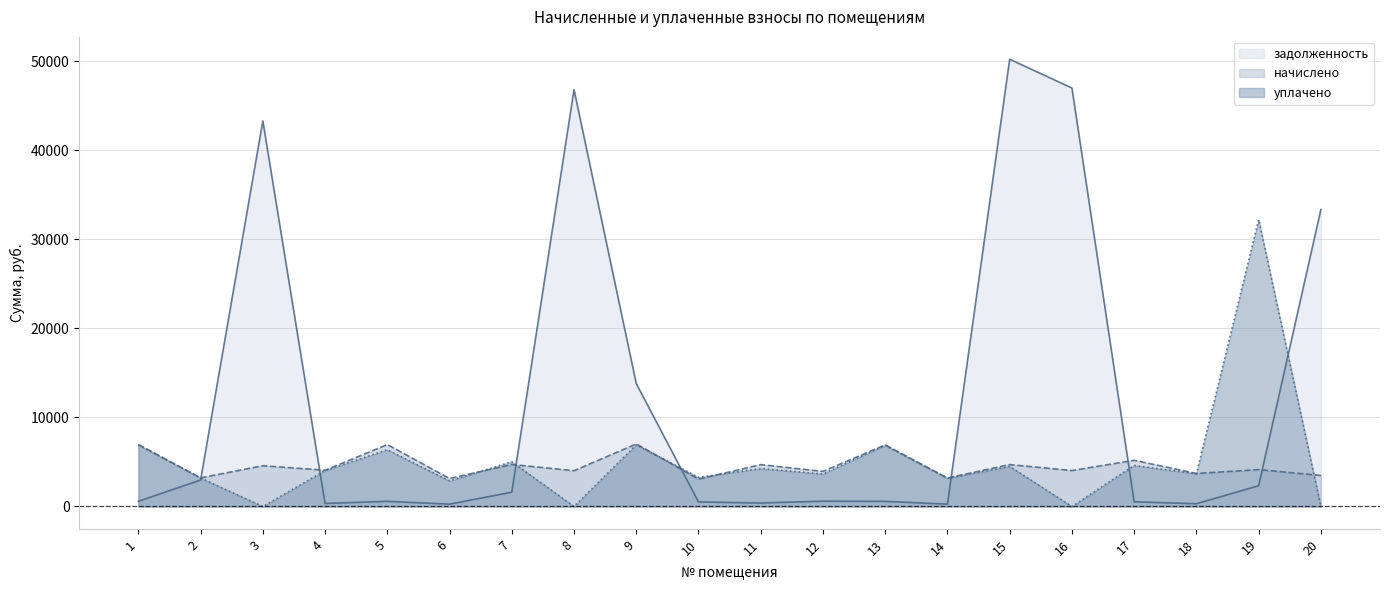

Which series has the largest total across all categories?

задолженность